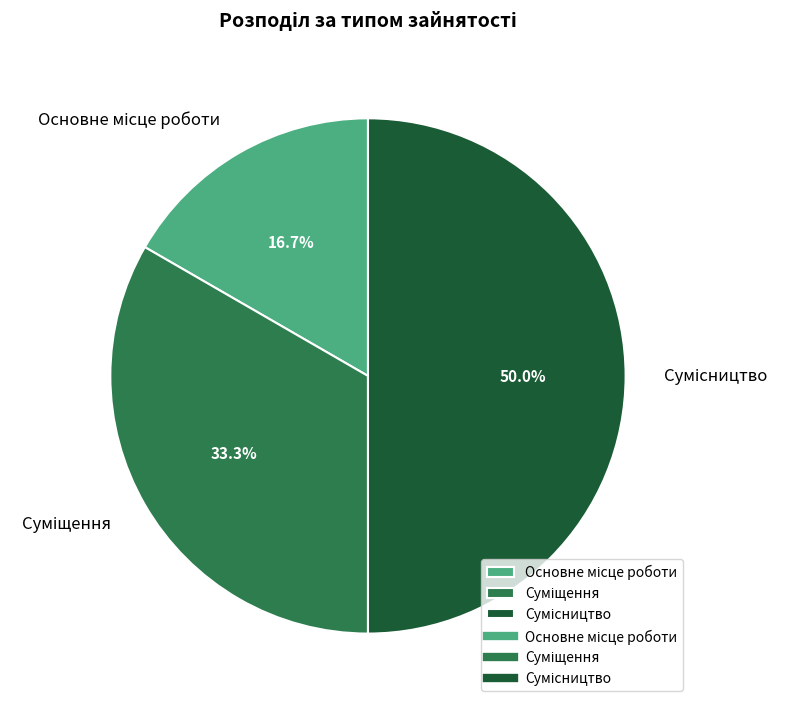

The Суміщення slice represents 33% of the pie. True or false?

True